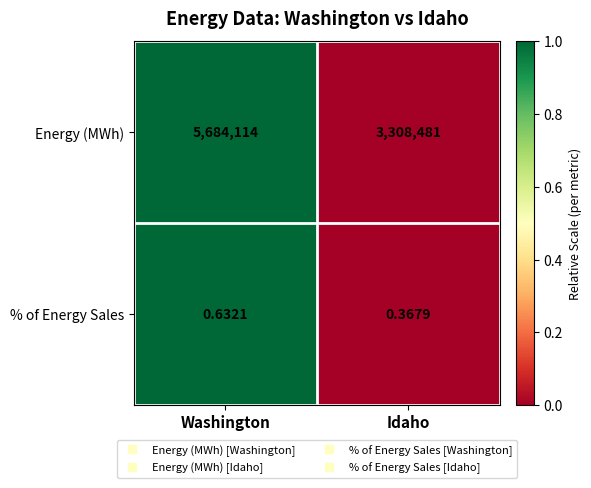

Between Washington and Idaho, which series saw the biggest shift?

Energy (MWh)